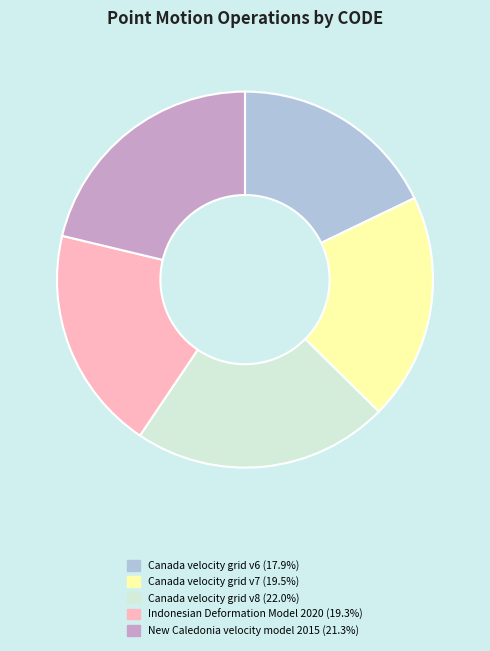

Is the sum of Indonesian Deformation Model 2020 and Canada velocity grid v8 greater than half?

No